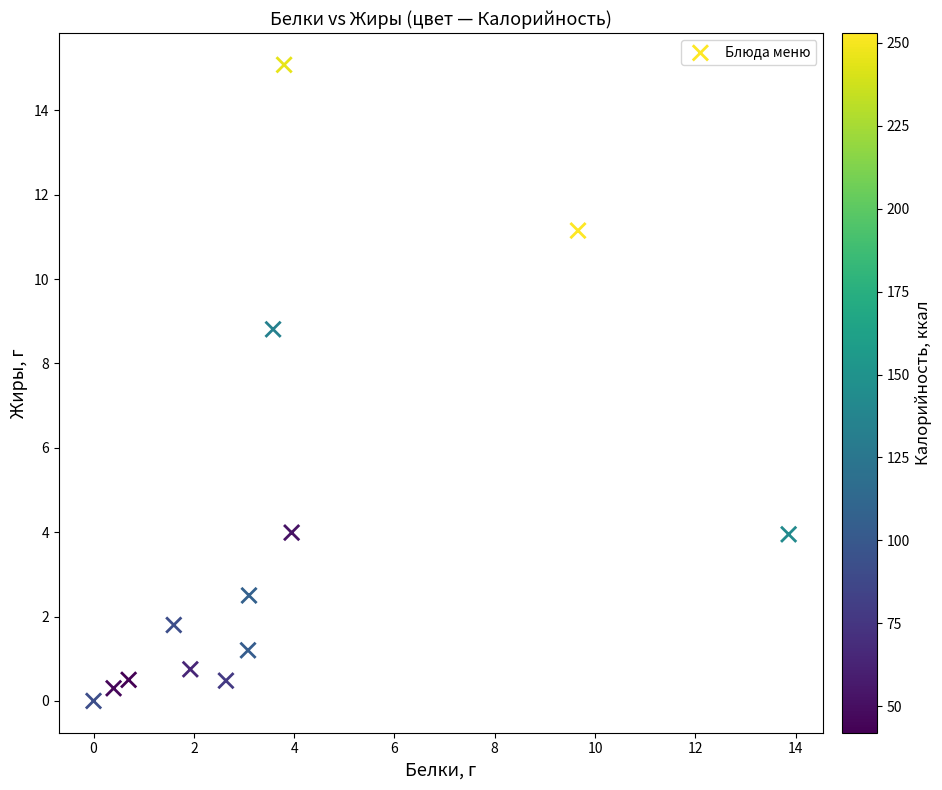

What is the range of X values (max minus min)?

13.9